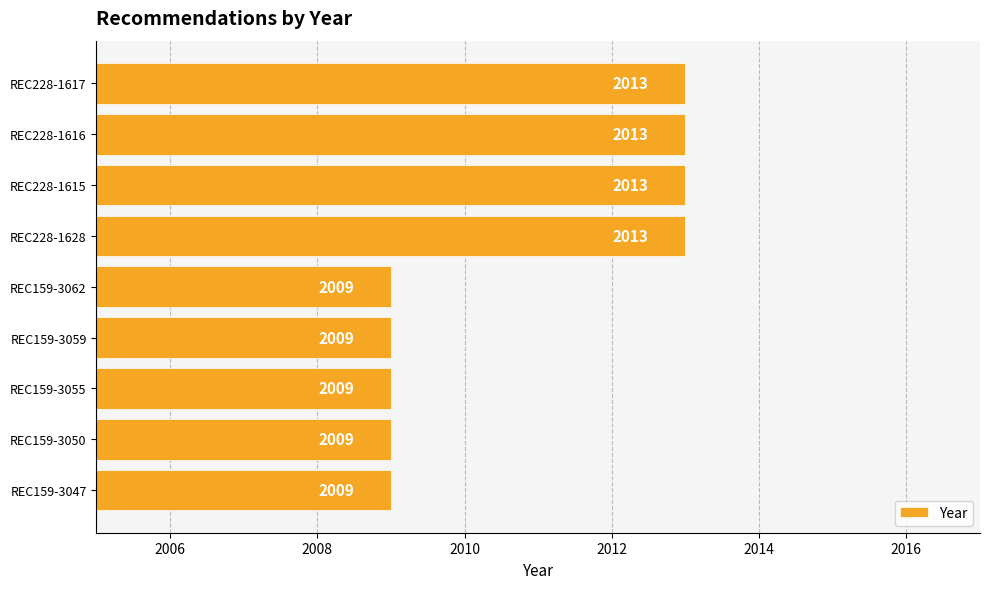

How many bars are there in total?

9